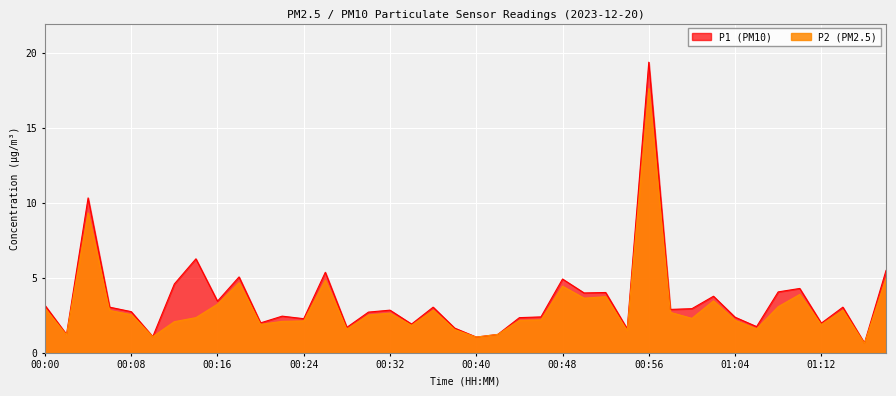

Count the number of data series in this chart.

2